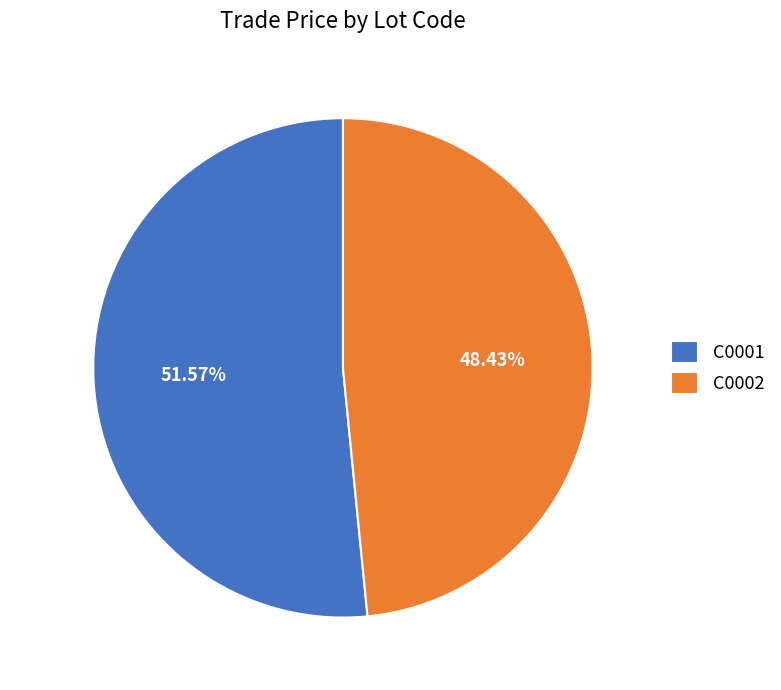

What is the majority slice?

C0001